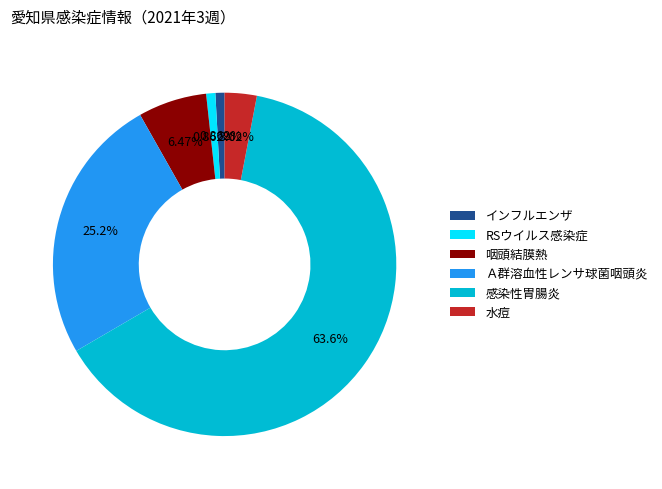

True or false: 感染性胃腸炎 accounts for 64% of the total.

True